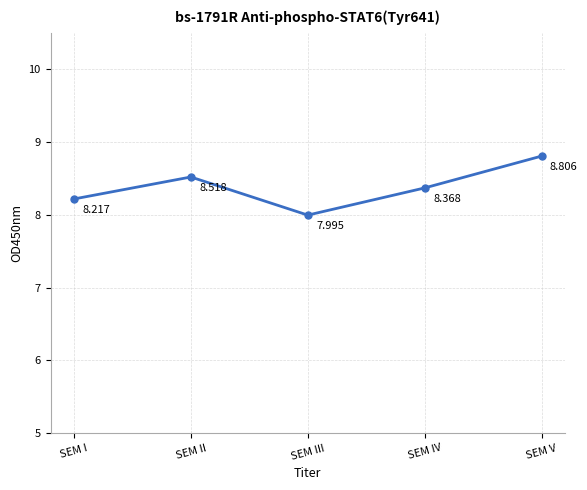

What is the difference between the maximum and minimum values?

0.8